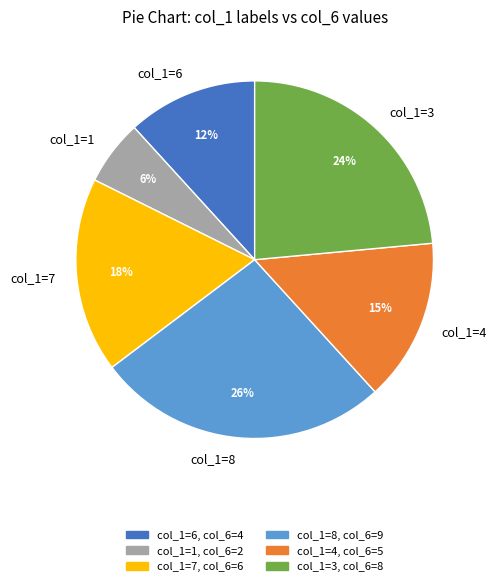

How many slices are in this pie chart?

6